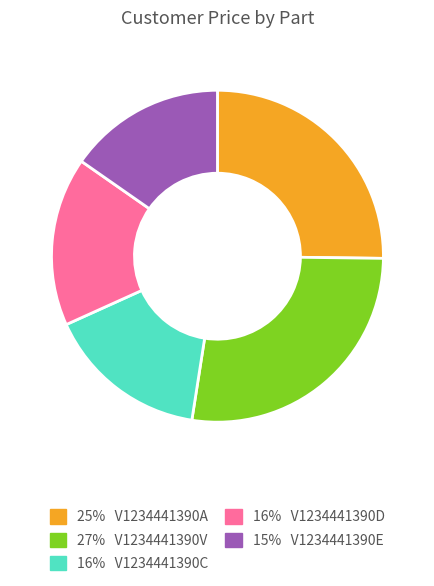

Is there any slice that represents more than half of the pie?

No